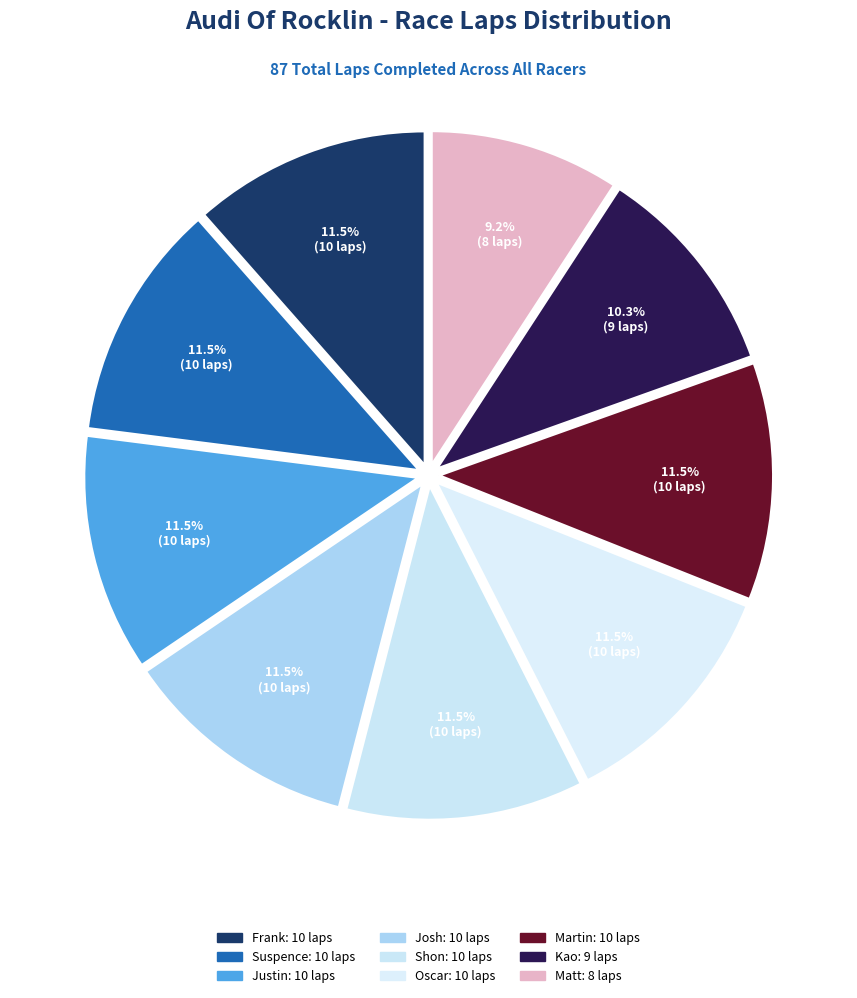

Which slice is the smallest?

Matt